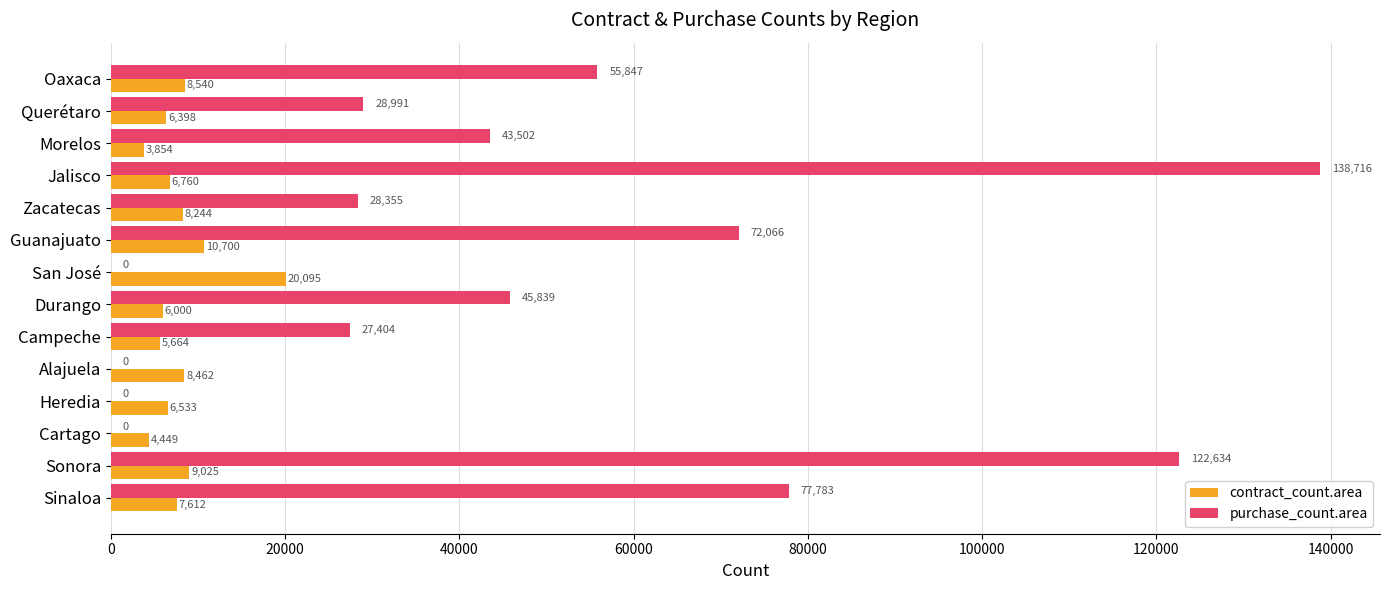

What is the sum of all contract_count.area values?

112336